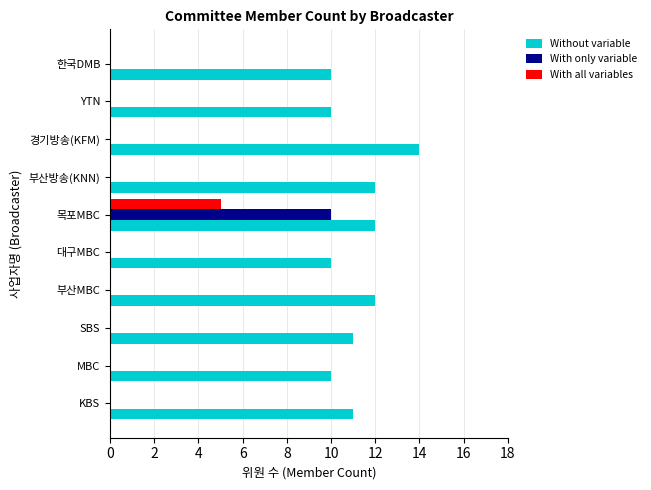

At which label does With all variables reach its peak?

목포MBC